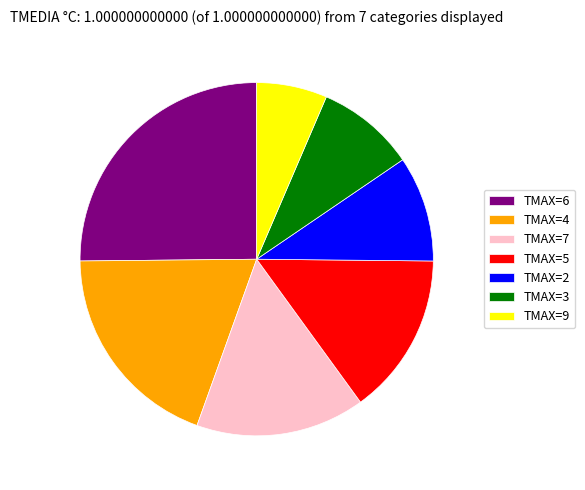

The TMAX=6 slice represents 25% of the pie. True or false?

True